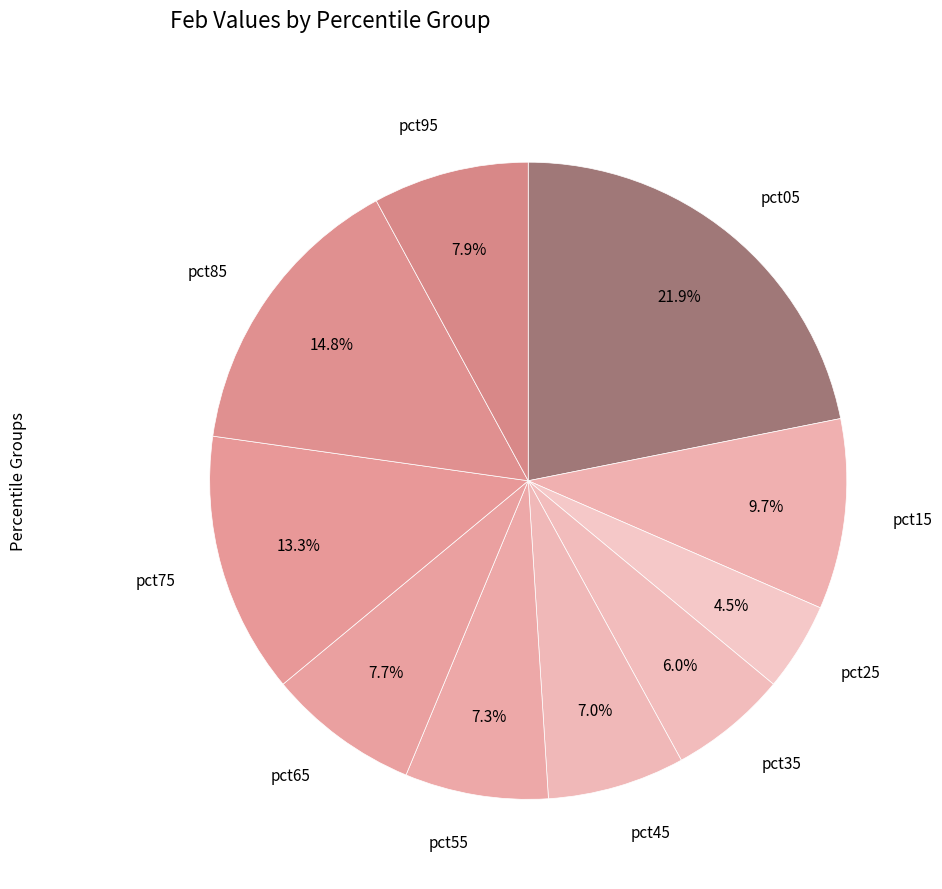

Between pct65 and pct85, which is larger?

pct85